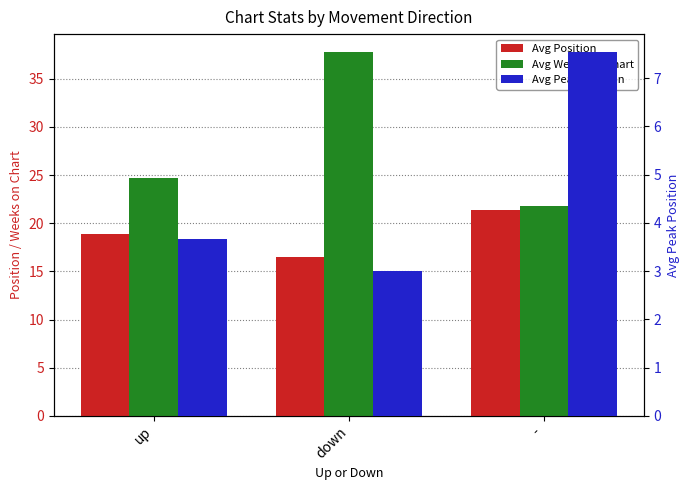

How many data points in Avg Peak Position are above 3?

2